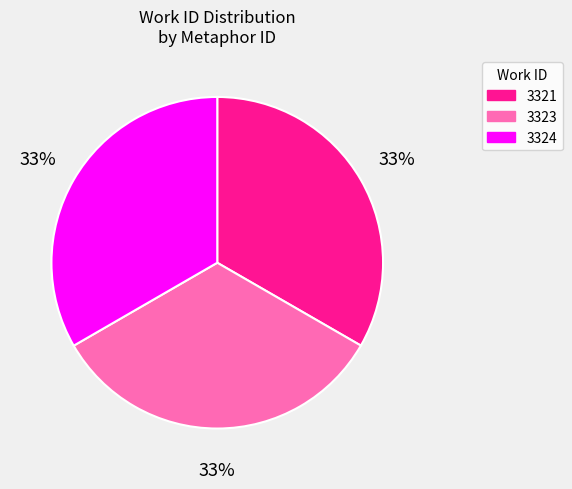

Do 3321 and 3323 together represent more than half of the pie?

Yes